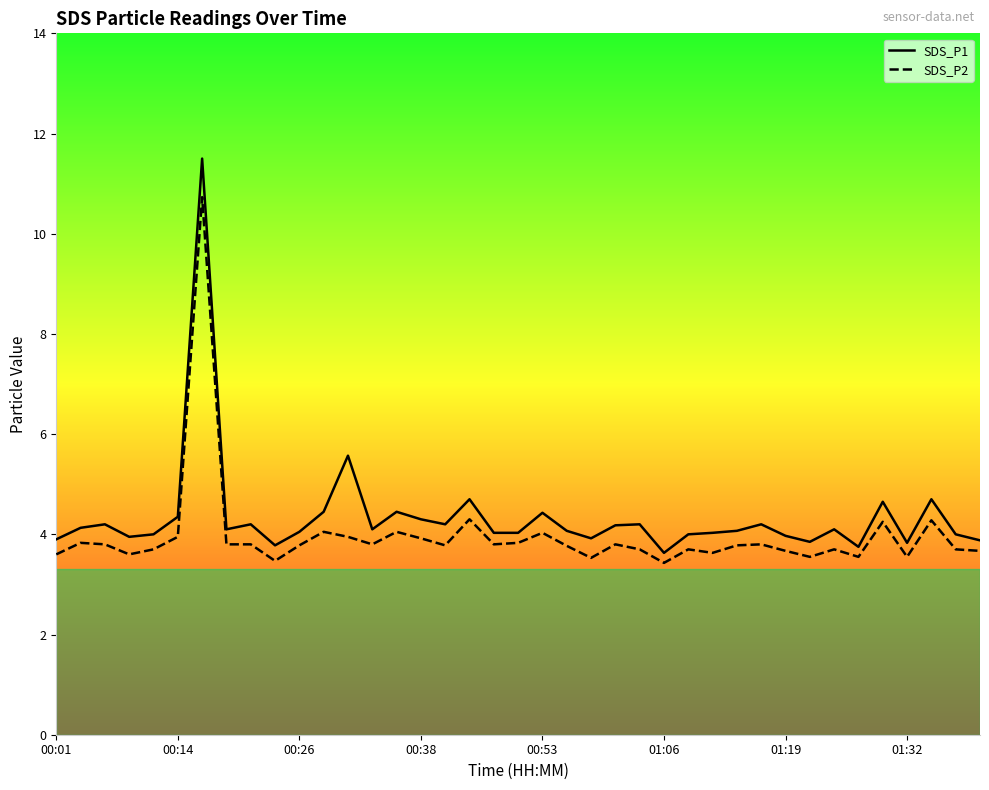

True or false: SDS_P2 and SDS_P1 intersect in this chart.

False